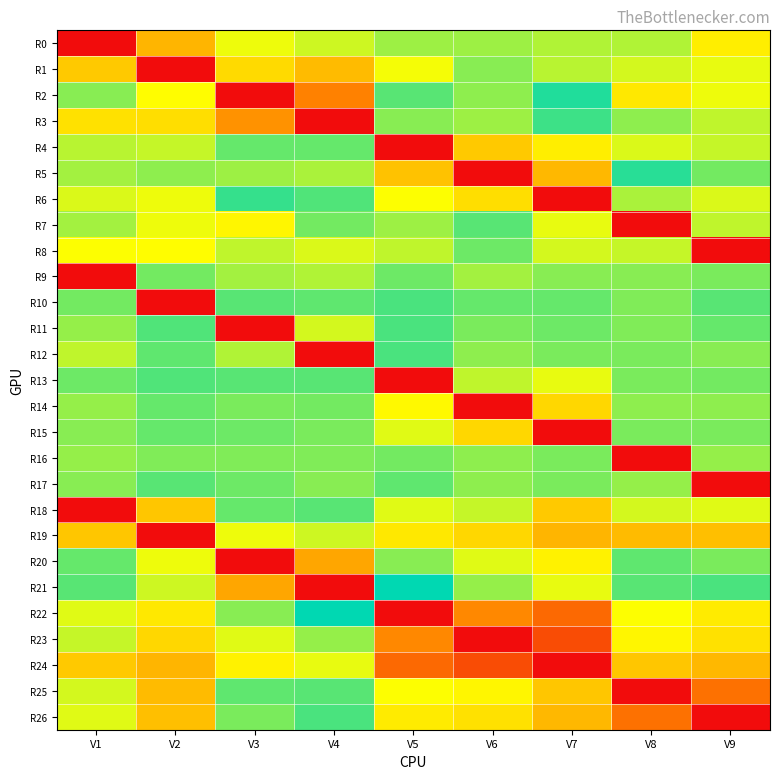

Between V3 and V2, which is larger?

V3